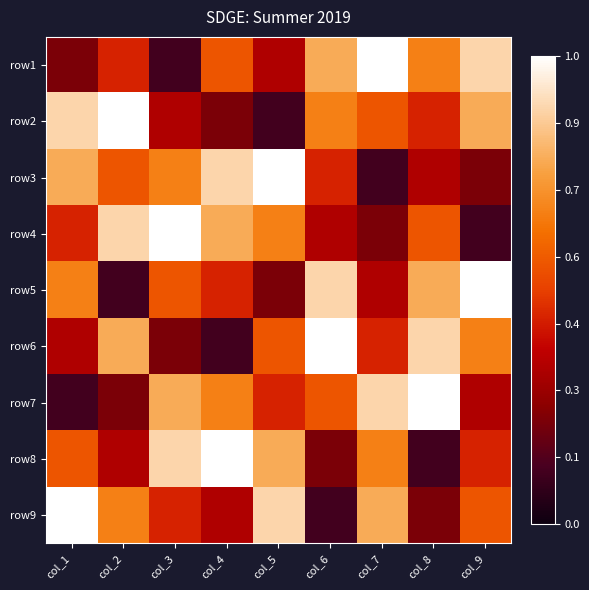

Which has a higher value, col_5 or col_1?

col_5